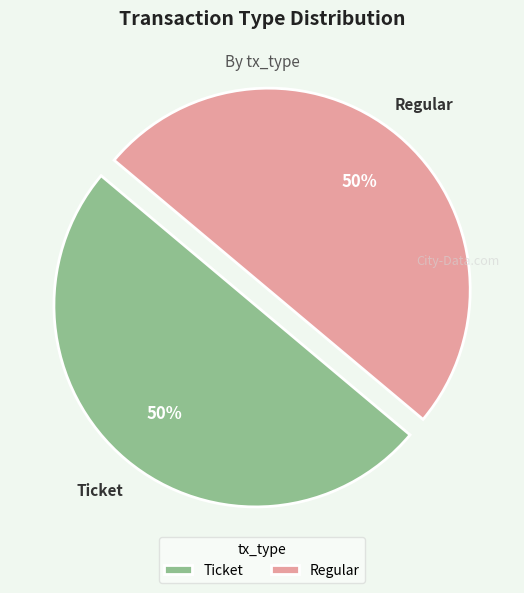

How many segments does this pie chart have?

2